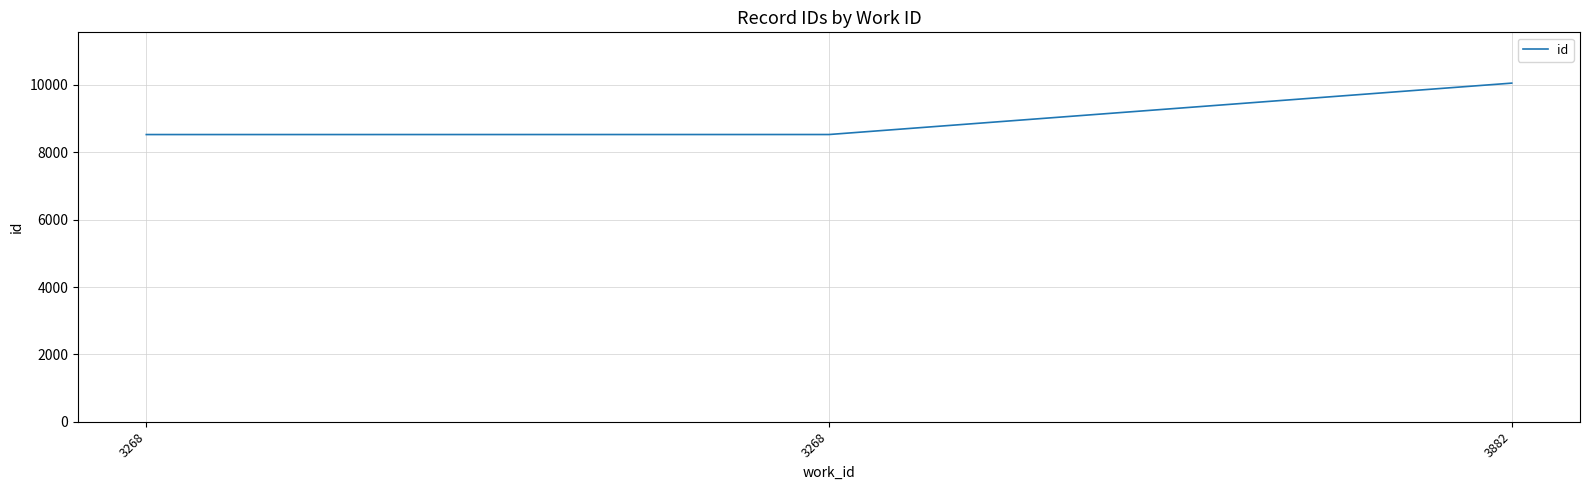

Where is the data nearest to the value 9290?

3268